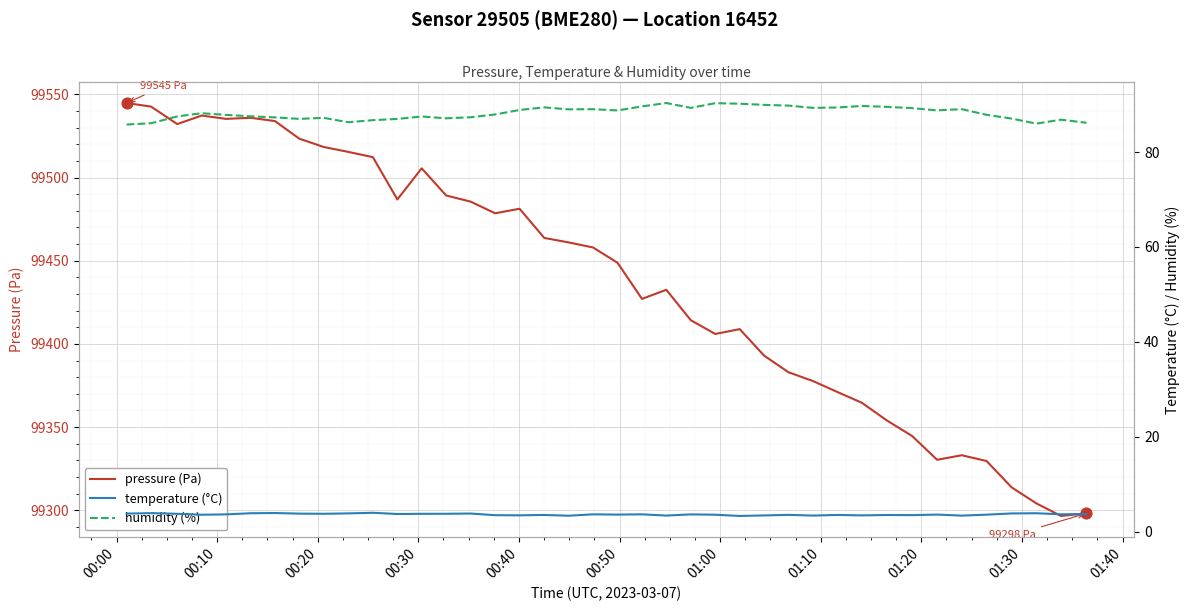

At which category is the sum across all series the highest?

00:00